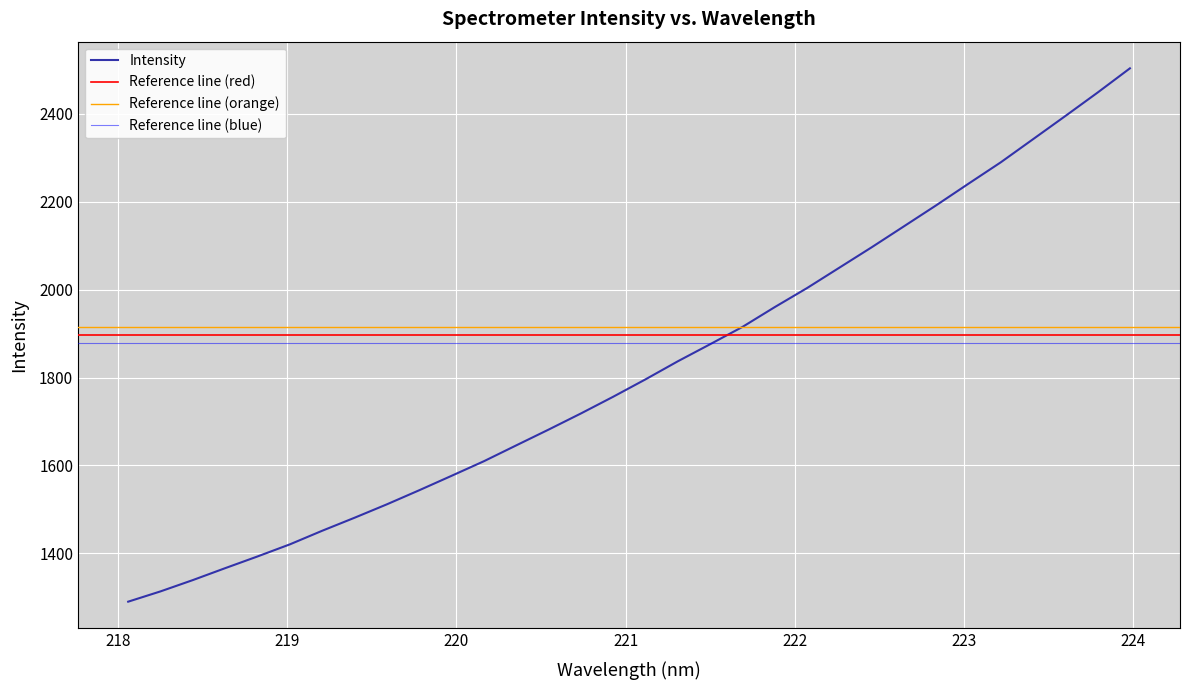

Rank the categories by value from lowest to highest.

218.0596, 218.2508, 218.442, 218.6332, 218.8244, 219.0156, 219.2067, 219.3979, 219.589, 219.7801, 219.9712, 220.1623, 220.3533, 220.5444, 220.7354, 220.9264, 221.1174, 221.3083, 221.4993, 221.6902, 221.8812, 222.0721, 222.263, 222.4538, 222.6447, 222.8355, 223.0264, 223.2172, 223.408, 223.5987, 223.7895, 223.9802